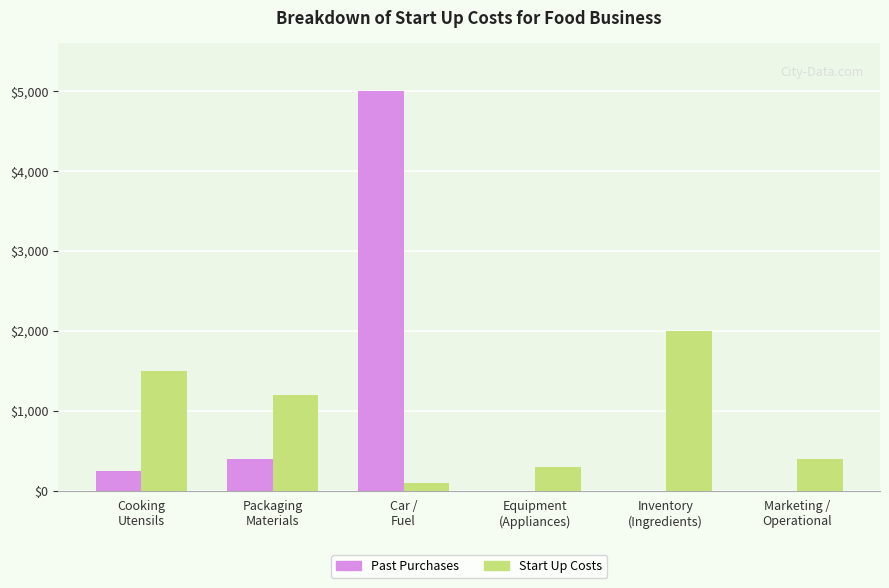

How many distinct data groups are displayed?

2